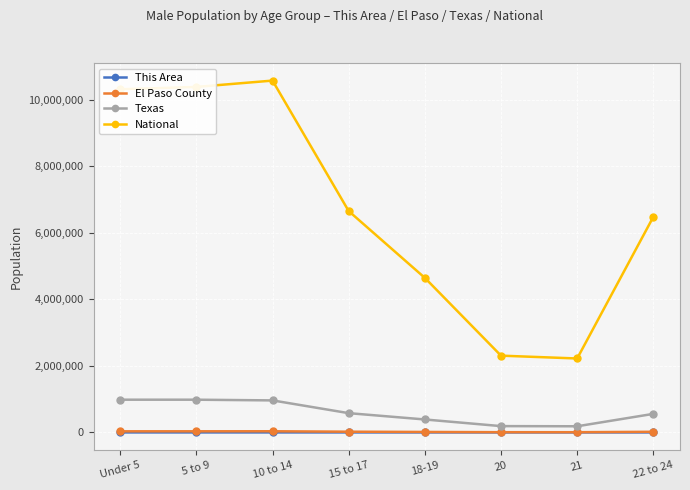

Where does the El Paso County series first go above 21595?

Under 5